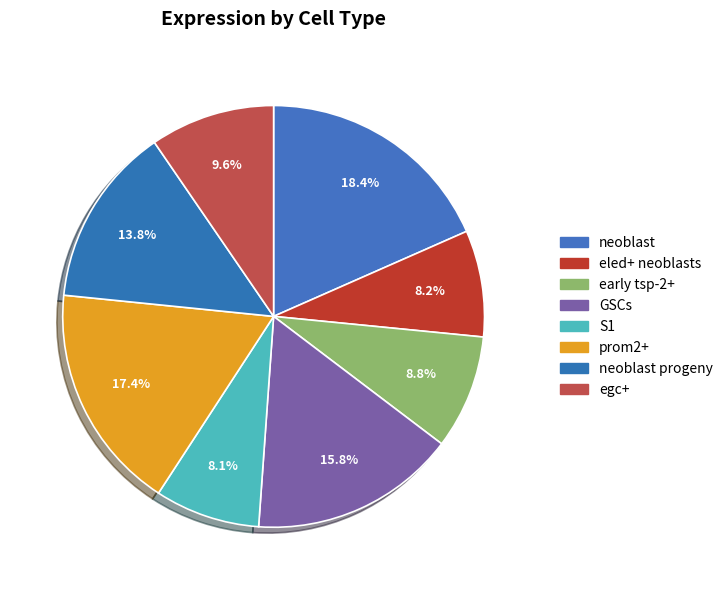

Rank the categories by value from highest to lowest.

neoblast, prom2+, GSCs, neoblast progeny, egc+, early tsp-2+, eled+ neoblasts, S1